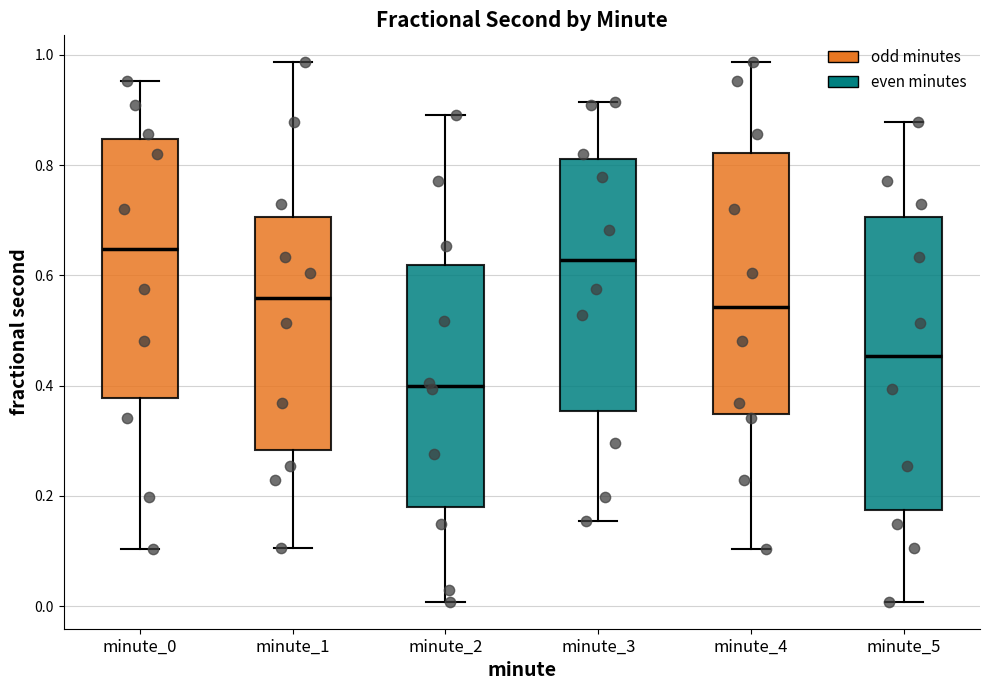

Where does the lower whisker of the box for minute_2 end on the y-axis? The values are not printed on the chart, so give them approximately, as read against the axis.

0.00